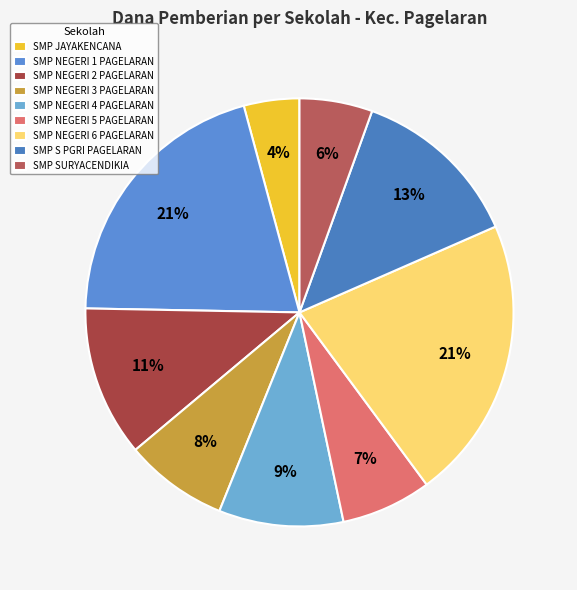

What is the smallest slice in the pie chart?

SMP JAYAKENCANA